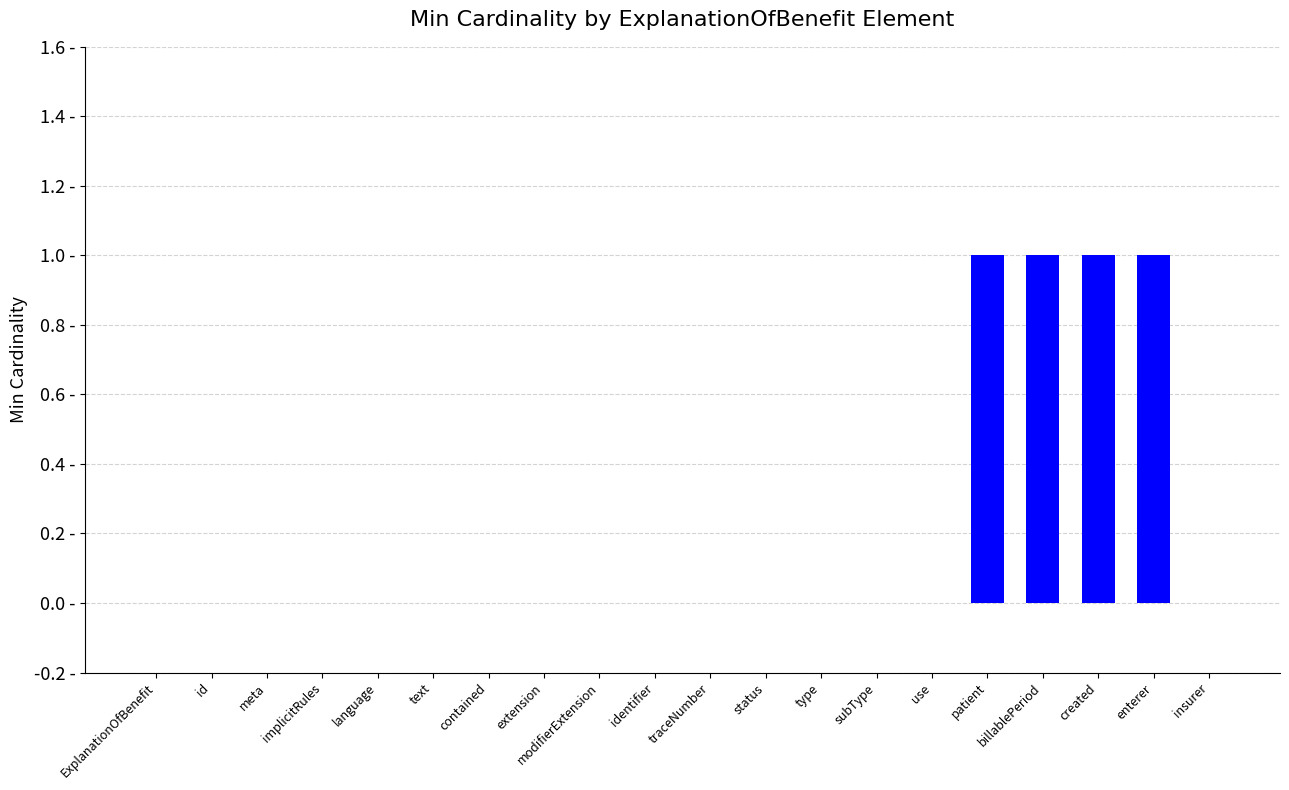

What is the change in value from type to patient?

+1